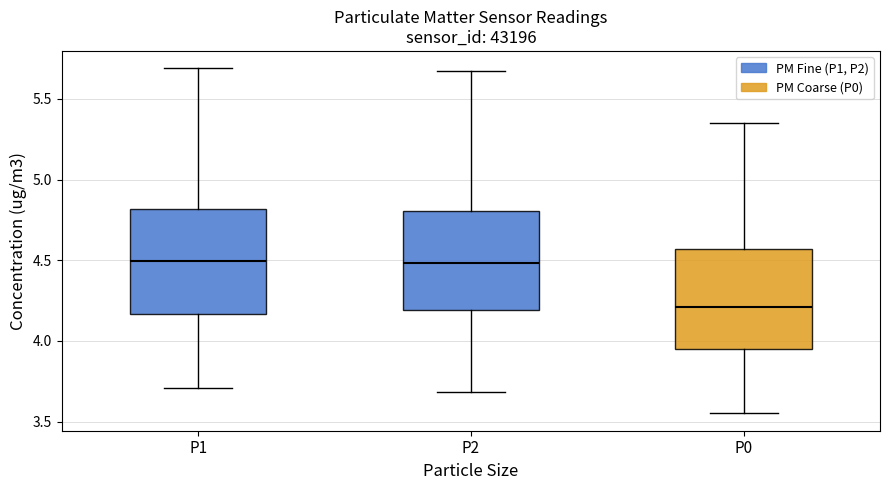

Reading left to right, read every box against the y-axis: the position of its median line, the range the box covers, and the ends of its whiskers. The values are not printed on the chart, so give them approximately, as read against the axis.

P1: median 4.50, box 4.15 to 4.80, whiskers 3.70 to 5.70
P2: median 4.50, box 4.20 to 4.80, whiskers 3.70 to 5.65
P0: median 4.20, box 3.95 to 4.55, whiskers 3.55 to 5.35